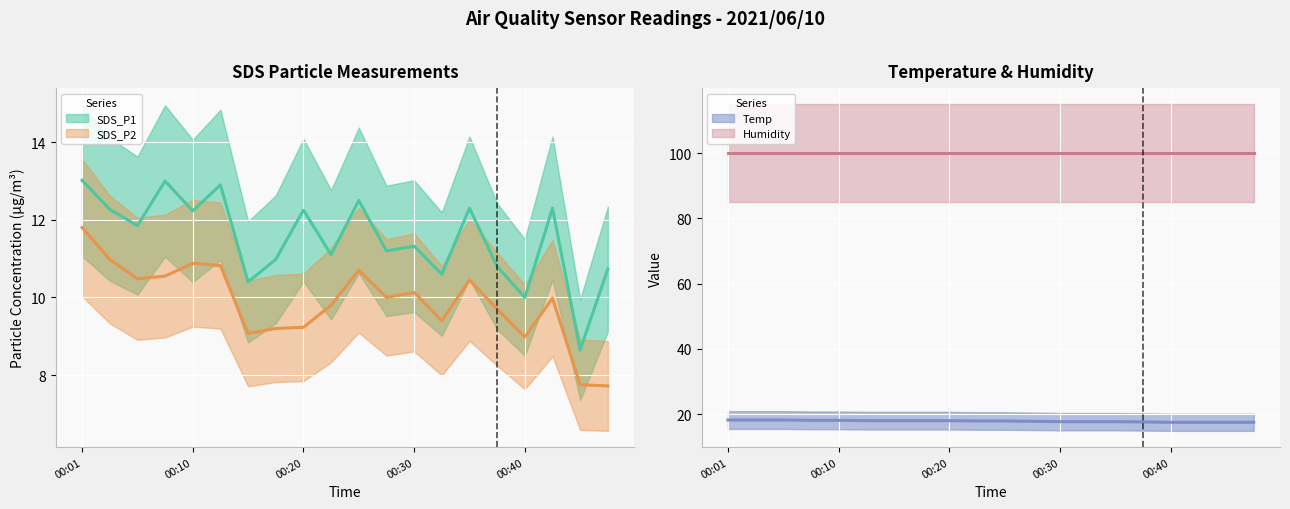

List the series in order of their peak value, lowest first.

SDS_P2 (mean), SDS_P1 (mean), Temp (mean), Humidity (mean)